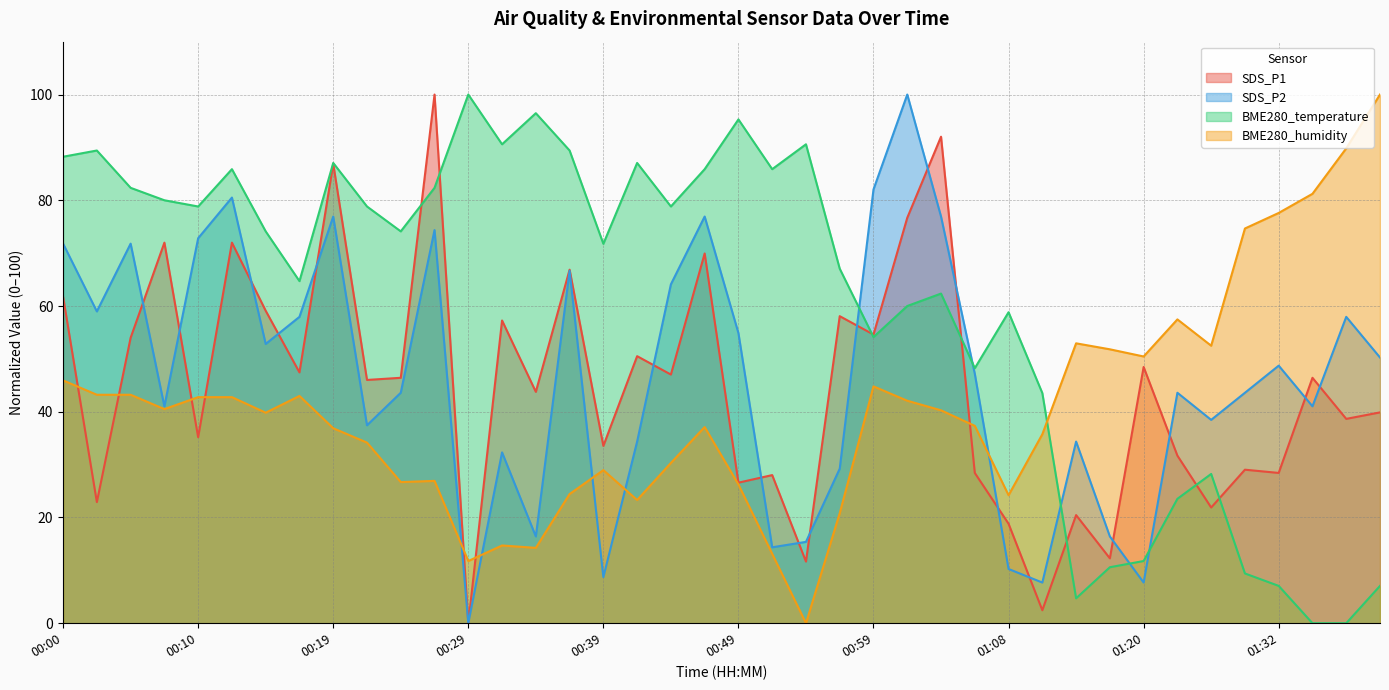

How many interior local peaks does the SDS_P1 series have?

15